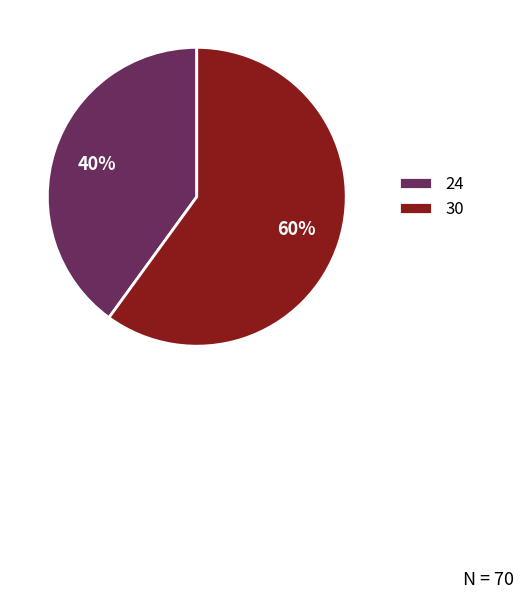

What percentage is the 30 slice, to the nearest percent?

60%